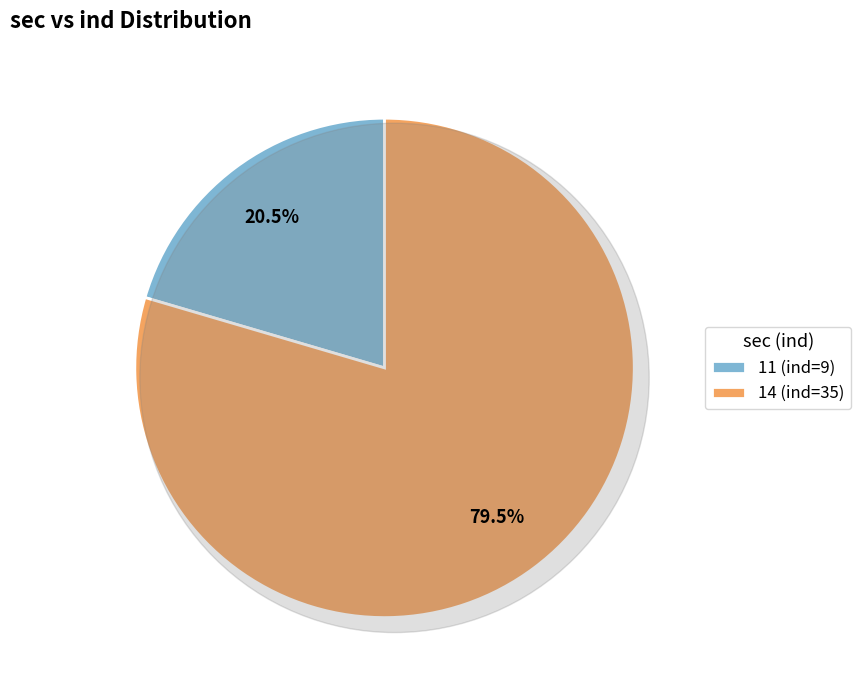

What is the ratio of the value at 11 to the value at 14?

0.3